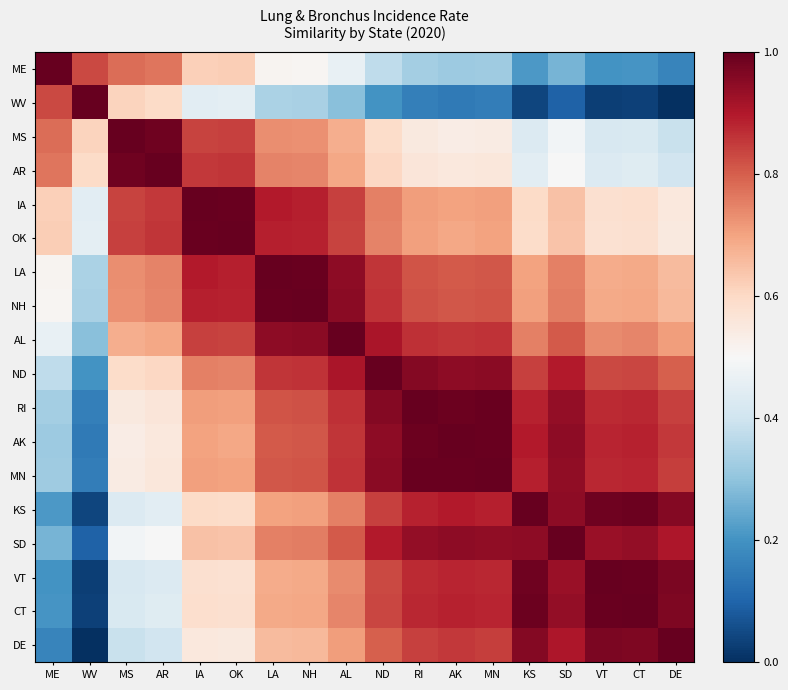

Rank the series by their maximum value, from highest to lowest.

ME, WV, MS, AR, IA, OK, LA, NH, AL, ND, RI, AK, MN, KS, SD, VT, CT, DE